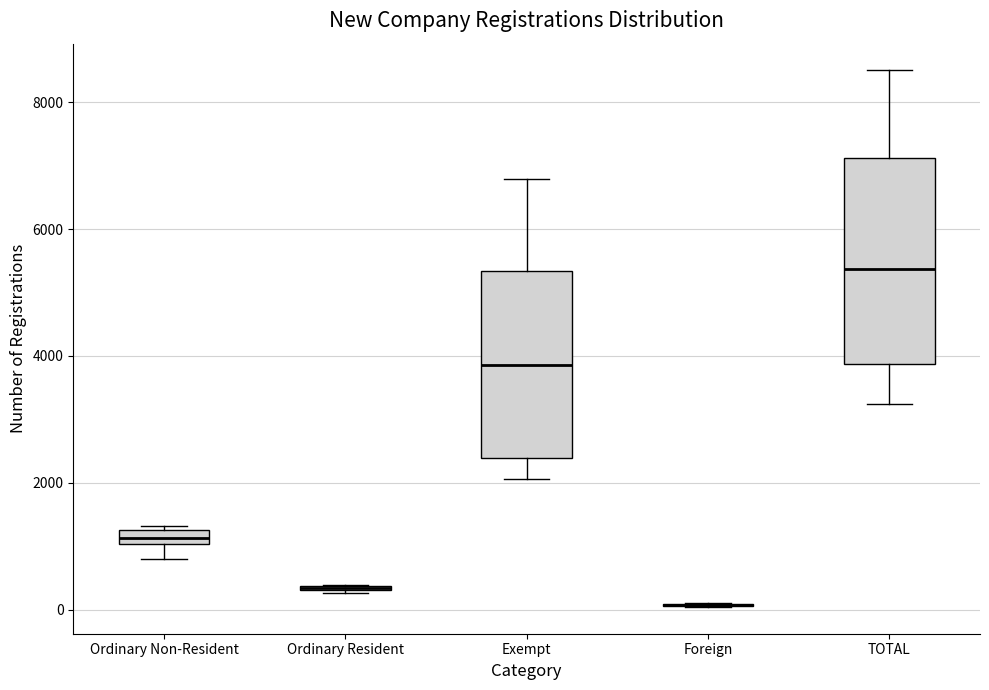

Which box is the tallest, from its lower edge to its upper edge?

TOTAL